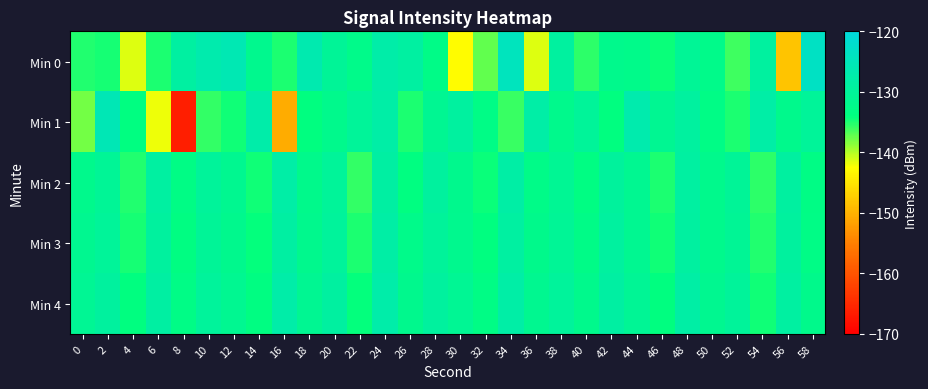

Which series has the widest spread of values?

Min 1